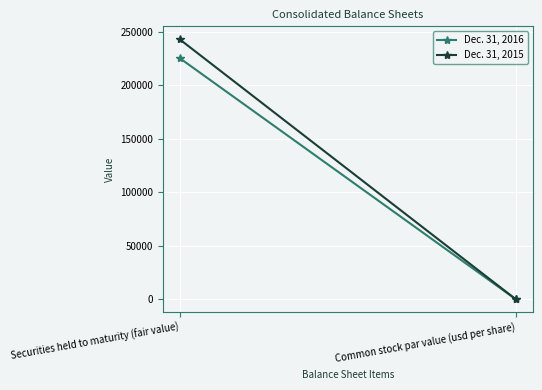

Reading left to right, transcribe all the data shown in this chart.

Dec. 31, 2016: 225537.0	0.0
Dec. 31, 2015: 243123.0	0.0